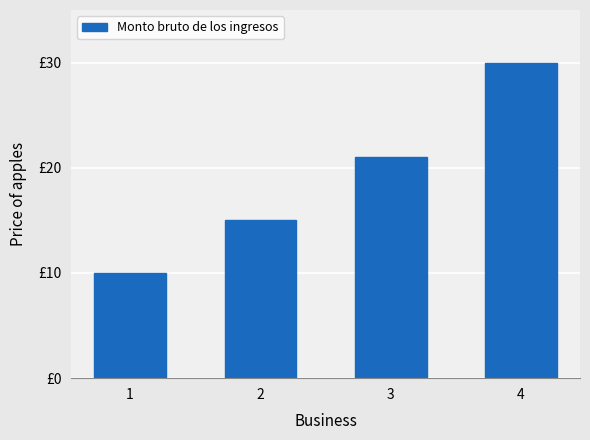

Does the chart contain any negative values?

No